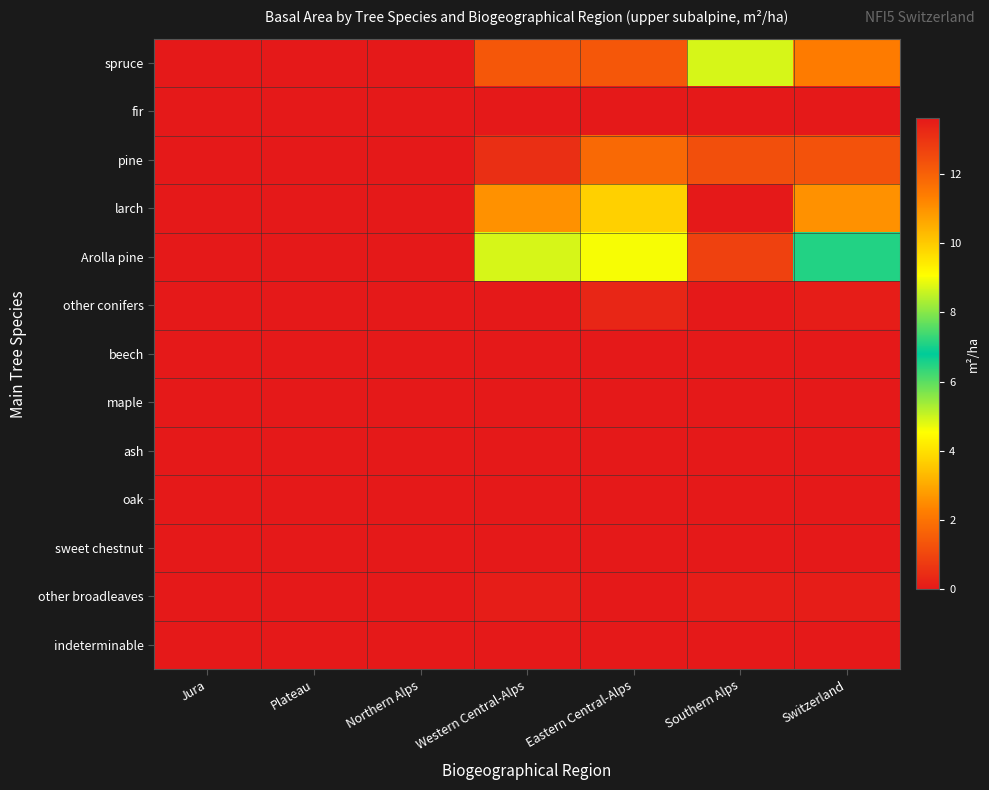

At which category is the sum across all series the highest?

Eastern Central-Alps